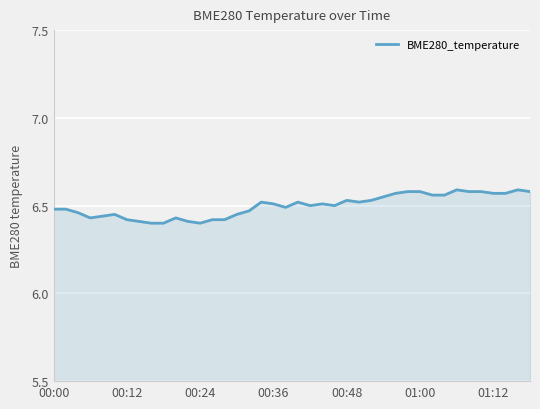

What is the value of the 15th point from the left?

6.4